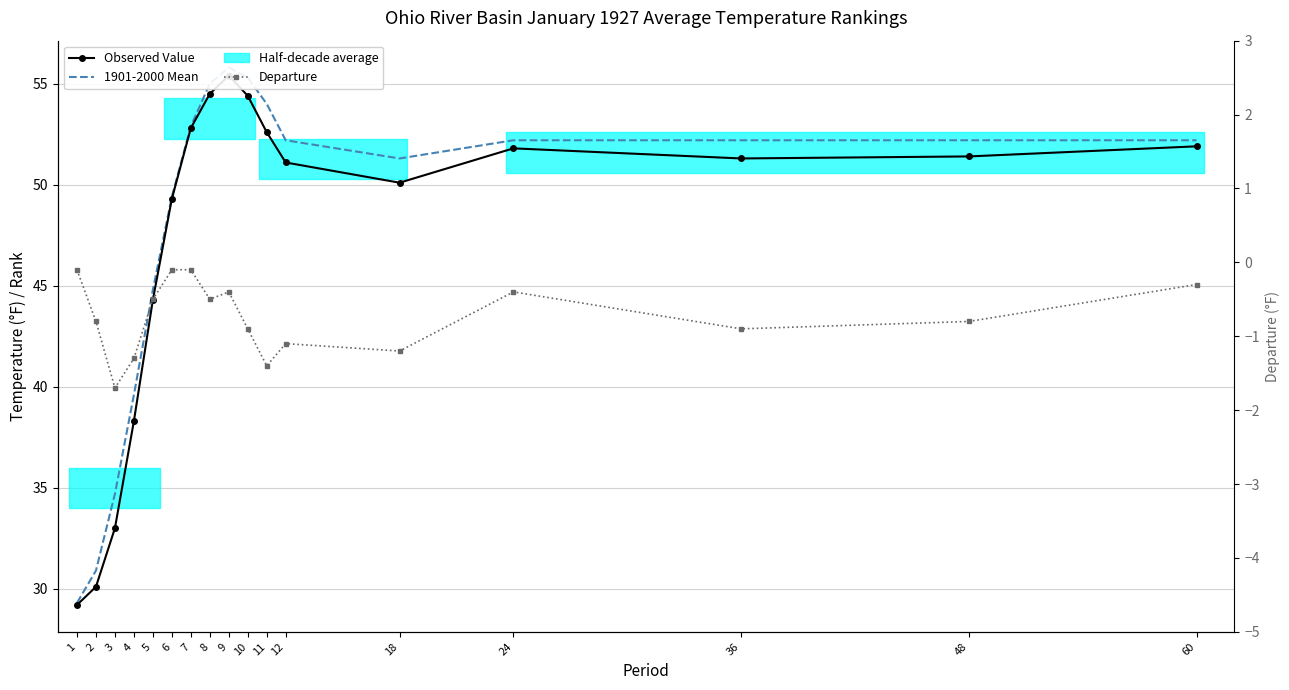

At which category does the chart reach its peak across all series?

9